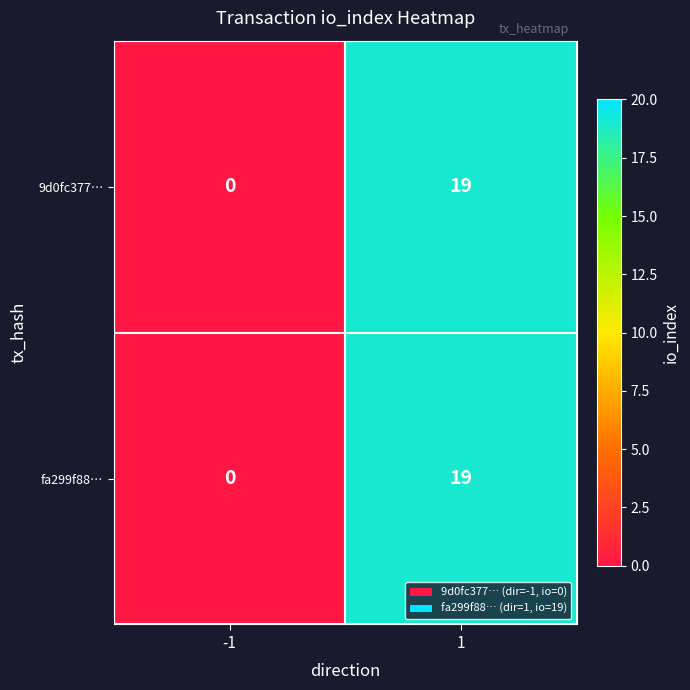

Is the value of 9d0fc377… at -1 greater than the value of fa299f88… at 1?

No